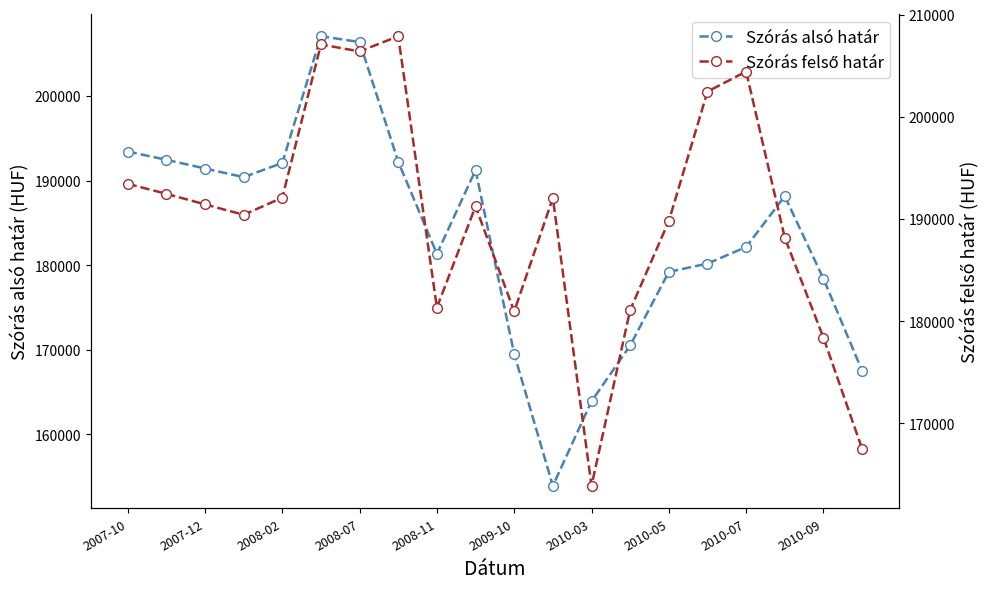

Rank the series at 2007-10 from lowest to highest value.

Szórás alsó határ, Szórás felső határ